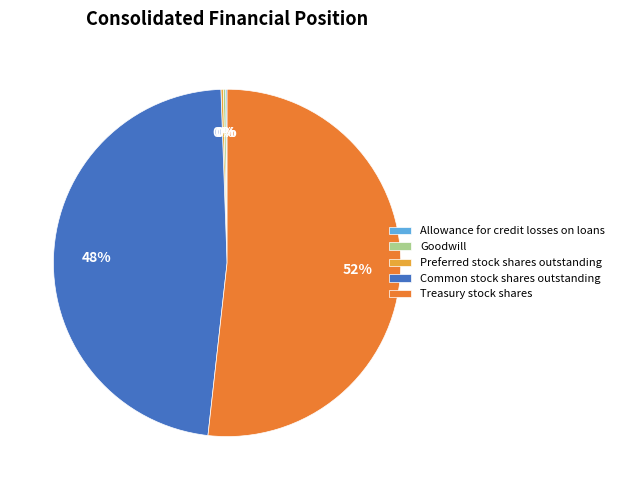

The Treasury stock shares slice represents 37% of the pie. True or false?

False